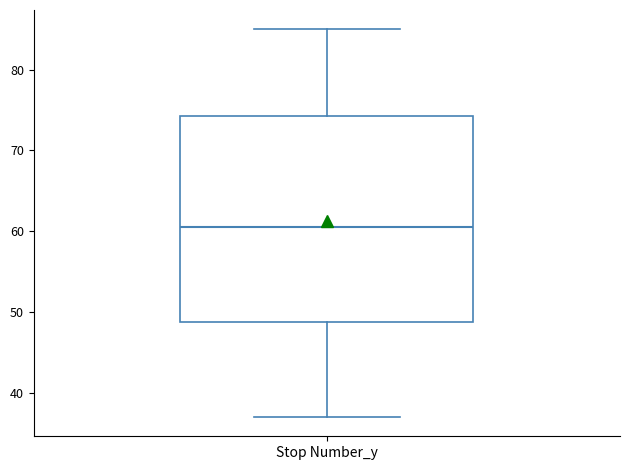

Read this box plot against the y-axis: the position of the median line, the range covered by the box, and the ends of both whiskers. The values are not printed on the chart, so give them approximately, as read against the axis.

median 61, box 49 to 74, whiskers 37 to 85